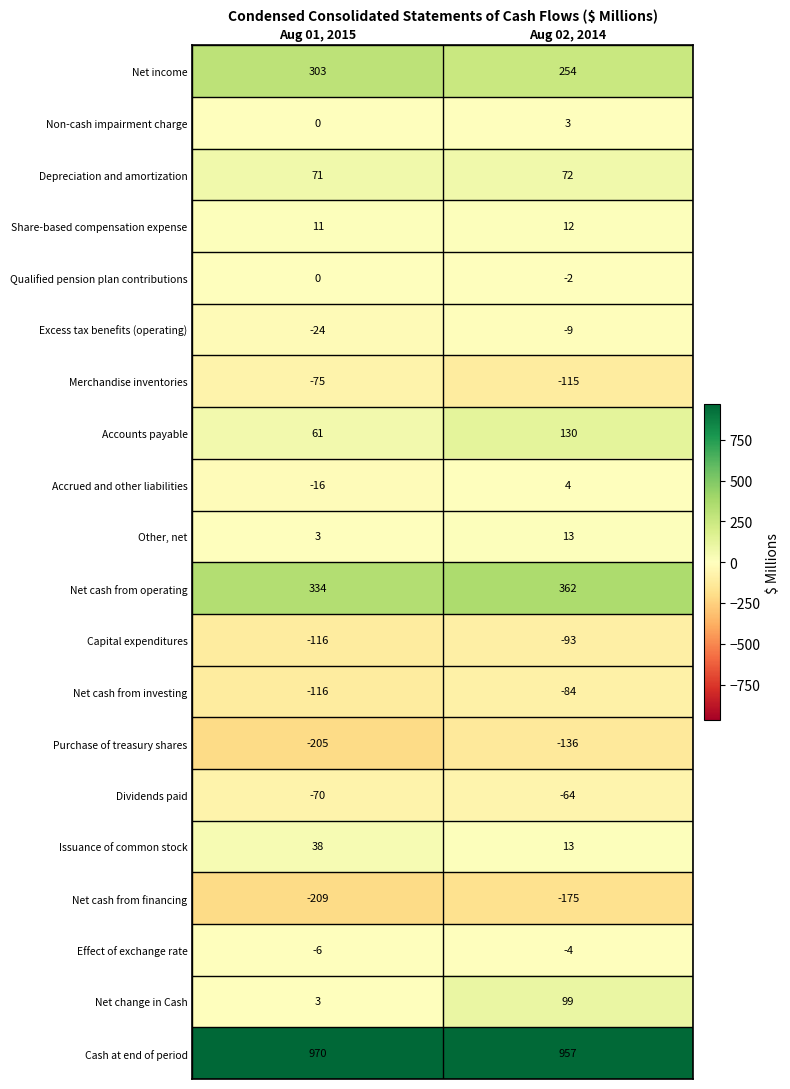

What is the approximate value of Cash at end of period at Aug 02, 2014?

957